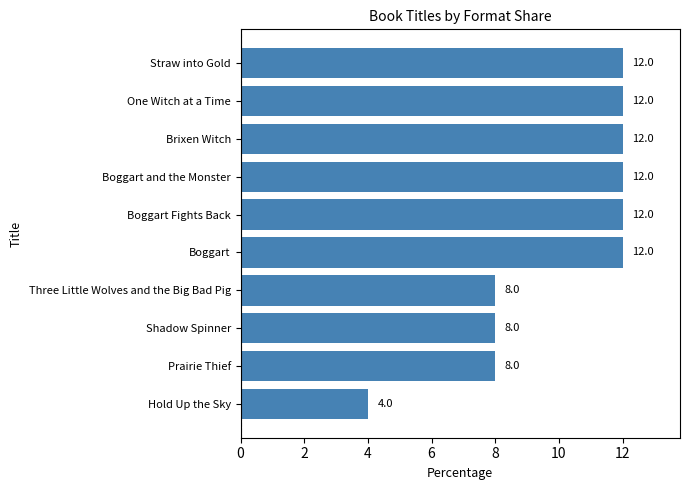

Does the chart contain any negative values?

No